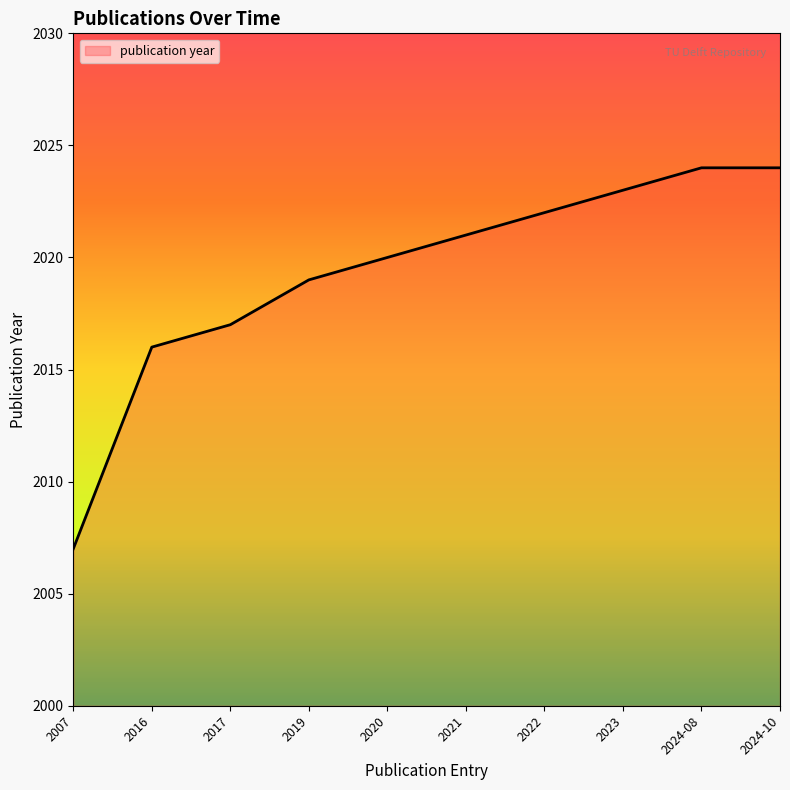

At which category does the chart reach its minimum across all series?

2007